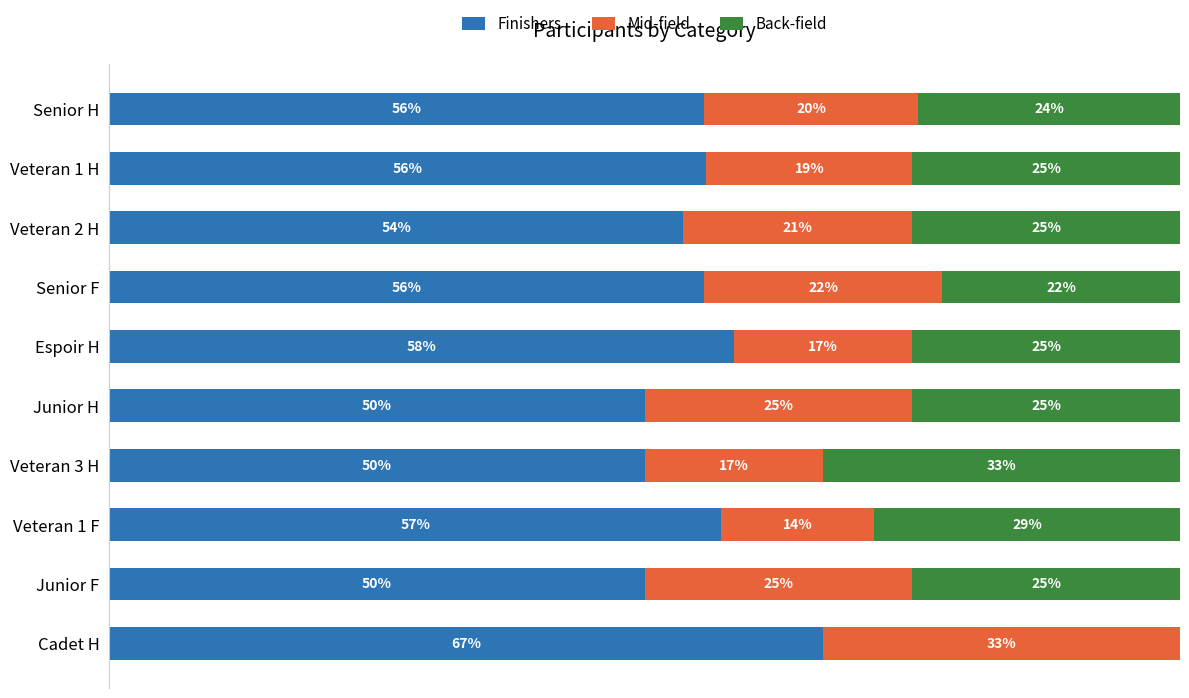

Which category has the highest value in the Finishers series?

Cadet H